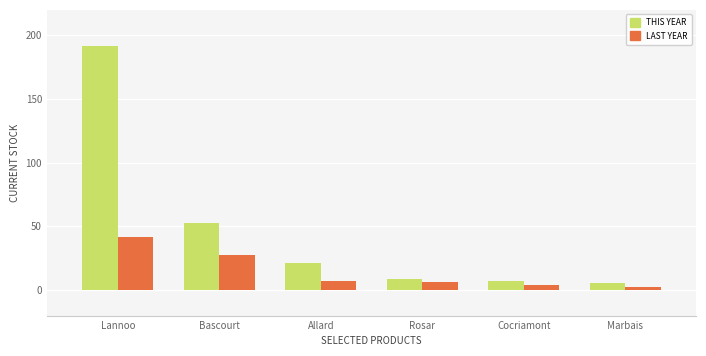

Are the bars grouped side by side (vs. stacked)?

Yes